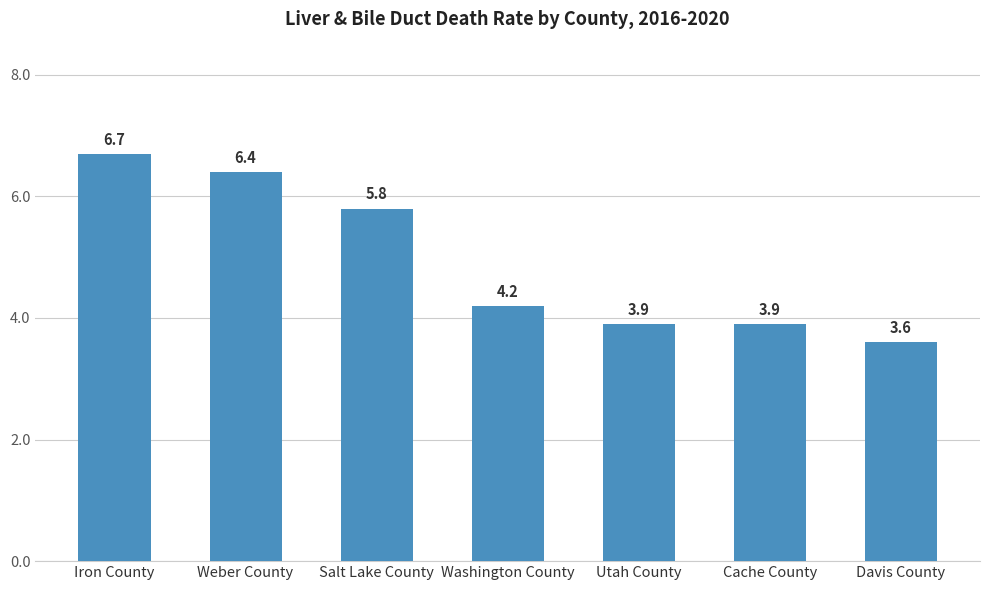

What value does the data have at Cache County?

3.9